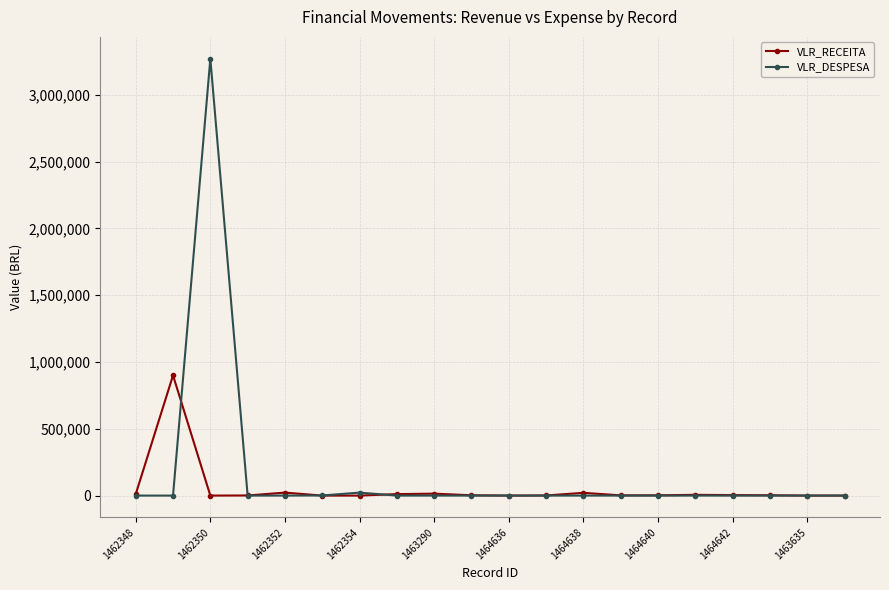

List the series in order of their peak value, lowest first.

VLR_RECEITA, VLR_DESPESA